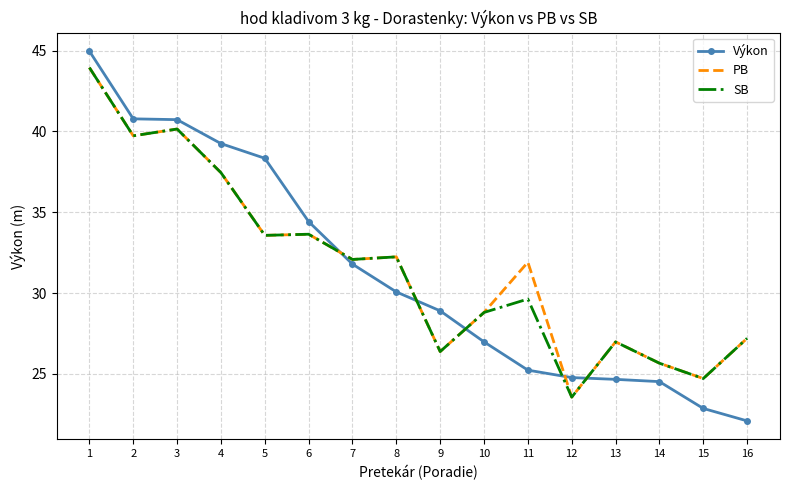

How many intersections are there between PB and Výkon?

5